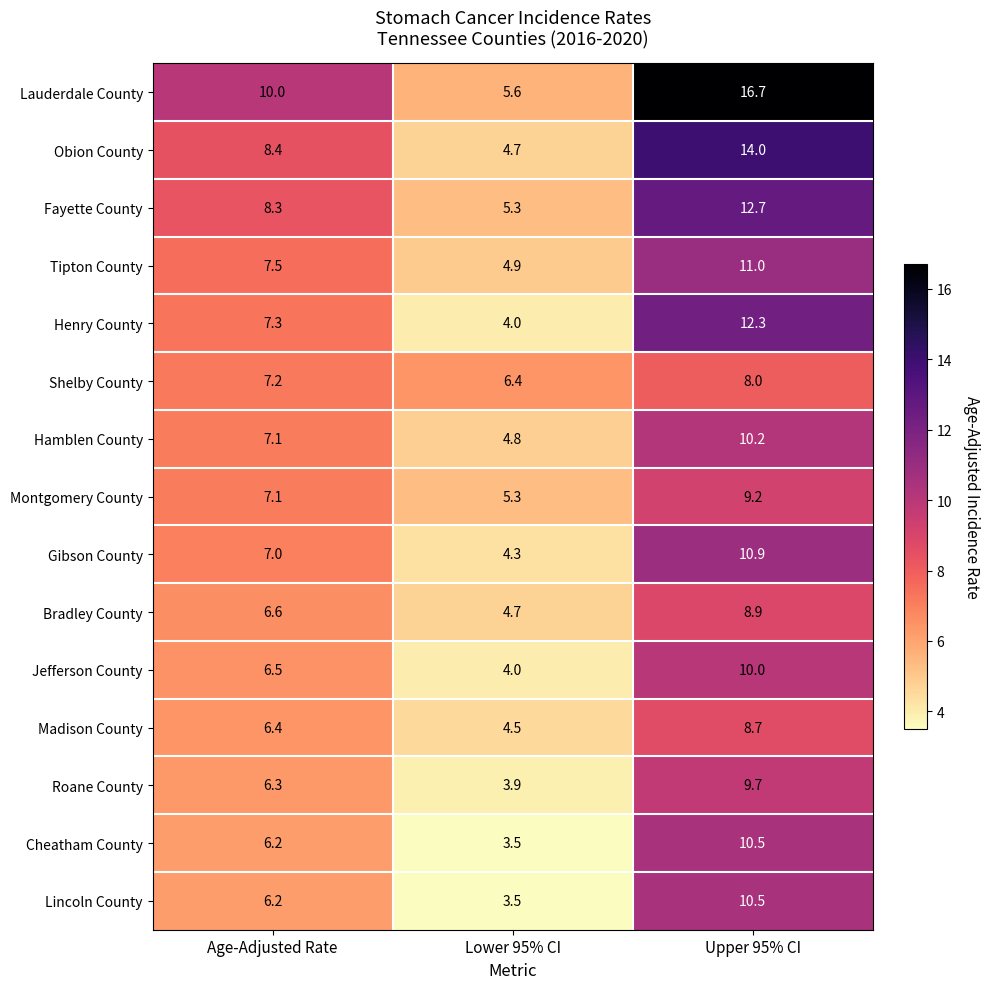

At how many categories does at least one series exceed 8?

2